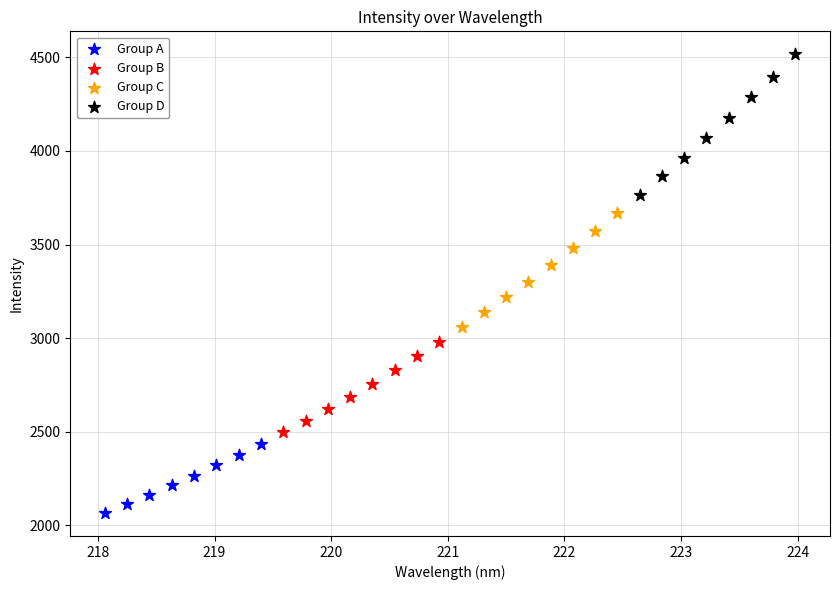

Which series contains the highest Y value?

Group D